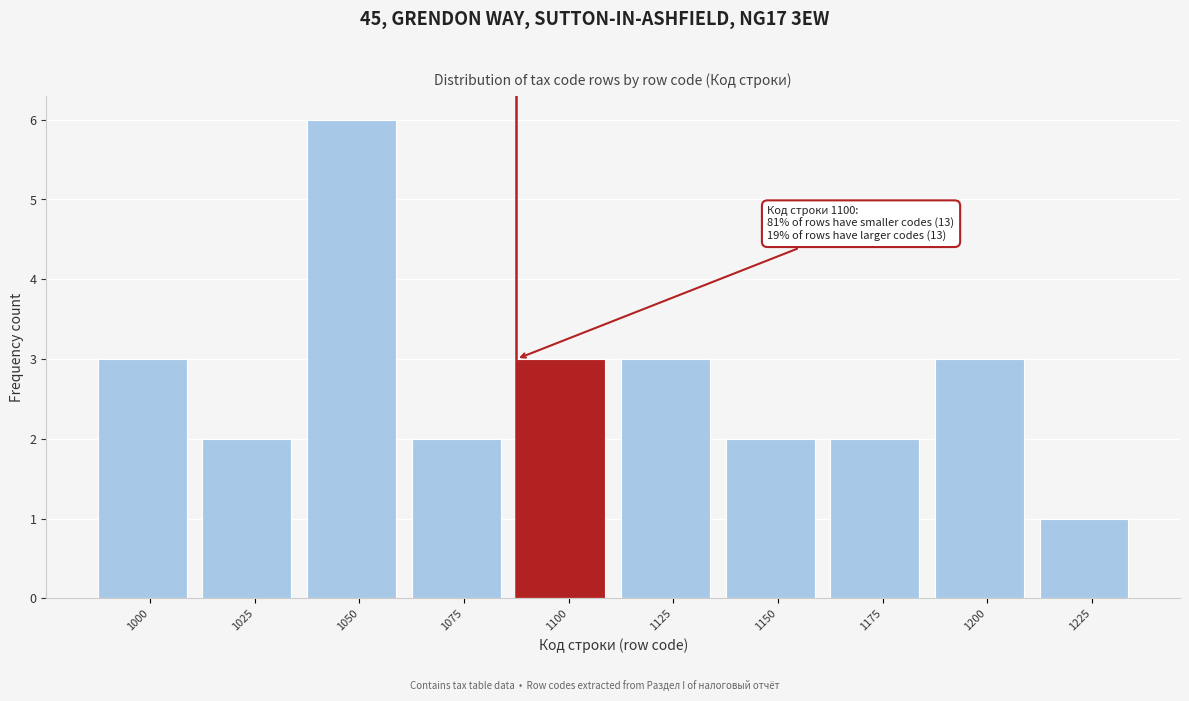

Reading left to right, what are all the values shown in this chart?

3	2	6	2	3	3	2	2	3	1